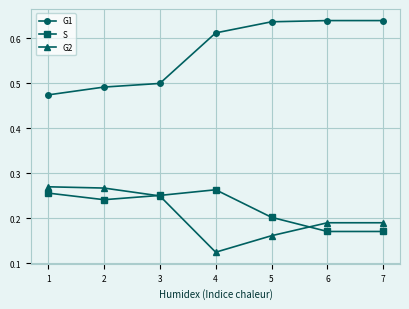

Which series has the largest range (max minus min)?

G1